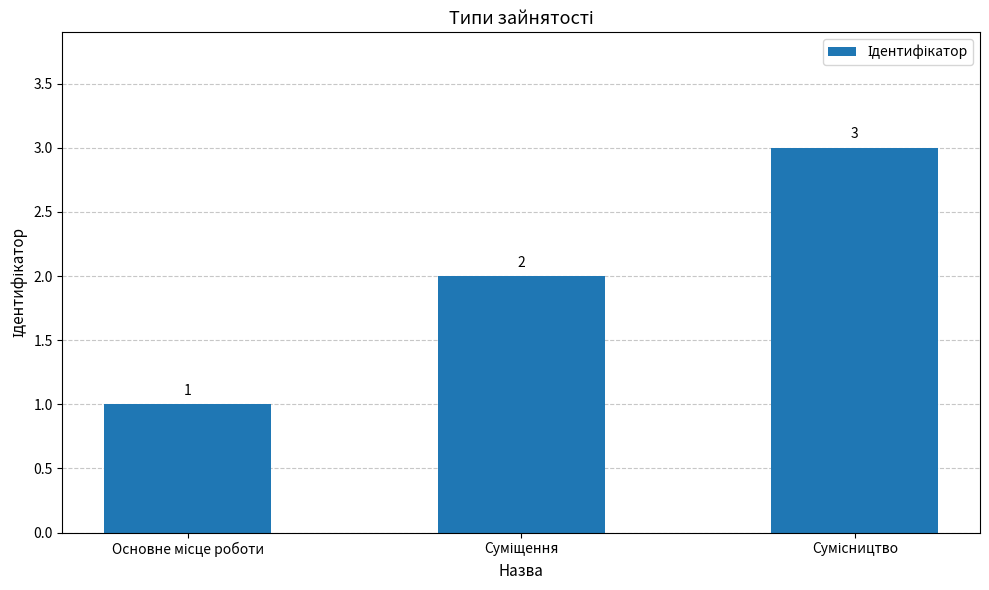

What is the minimum value shown in the chart?

1